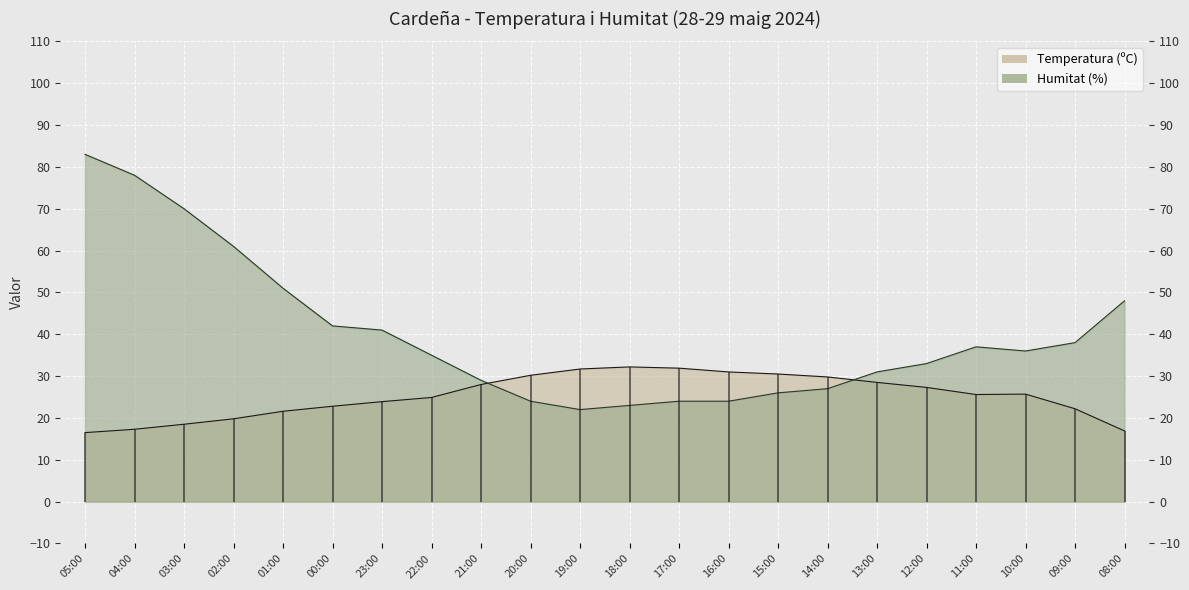

Reading right to left, what are all the values shown in this chart?

Temperatura (ºC): 08:00=16.9	09:00=22.2	10:00=25.7	11:00=25.6	12:00=27.3	13:00=28.5	14:00=29.8	15:00=30.5	16:00=31.0	17:00=31.9	18:00=32.2	19:00=31.7	20:00=30.2	21:00=28.0	22:00=24.9	23:00=23.9	00:00=22.8	01:00=21.6	02:00=19.8	03:00=18.5	04:00=17.3	05:00=16.5
Humitat (%): 08:00=48.0	09:00=38.0	10:00=36.0	11:00=37.0	12:00=33.0	13:00=31.0	14:00=27.0	15:00=26.0	16:00=24.0	17:00=24.0	18:00=23.0	19:00=22.0	20:00=24.0	21:00=29.0	22:00=35.0	23:00=41.0	00:00=42.0	01:00=51.0	02:00=61.0	03:00=70.0	04:00=78.0	05:00=83.0